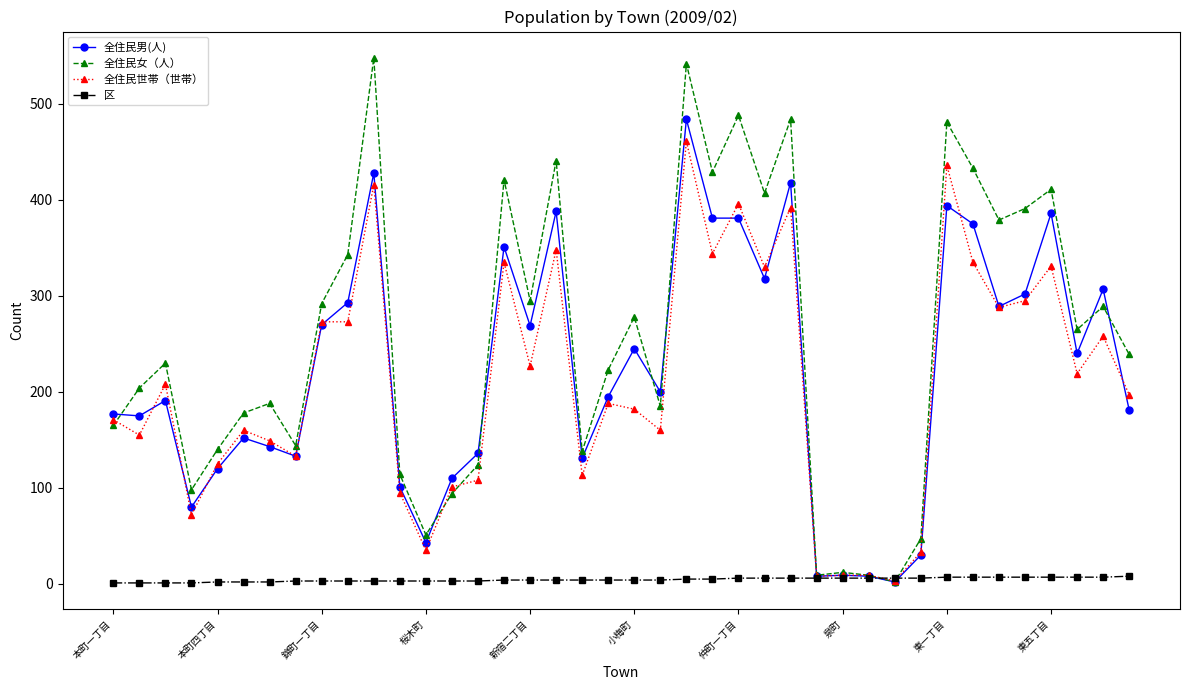

In 全住民女（人）, how many points are higher than both neighbors (excluding endpoints)?

13